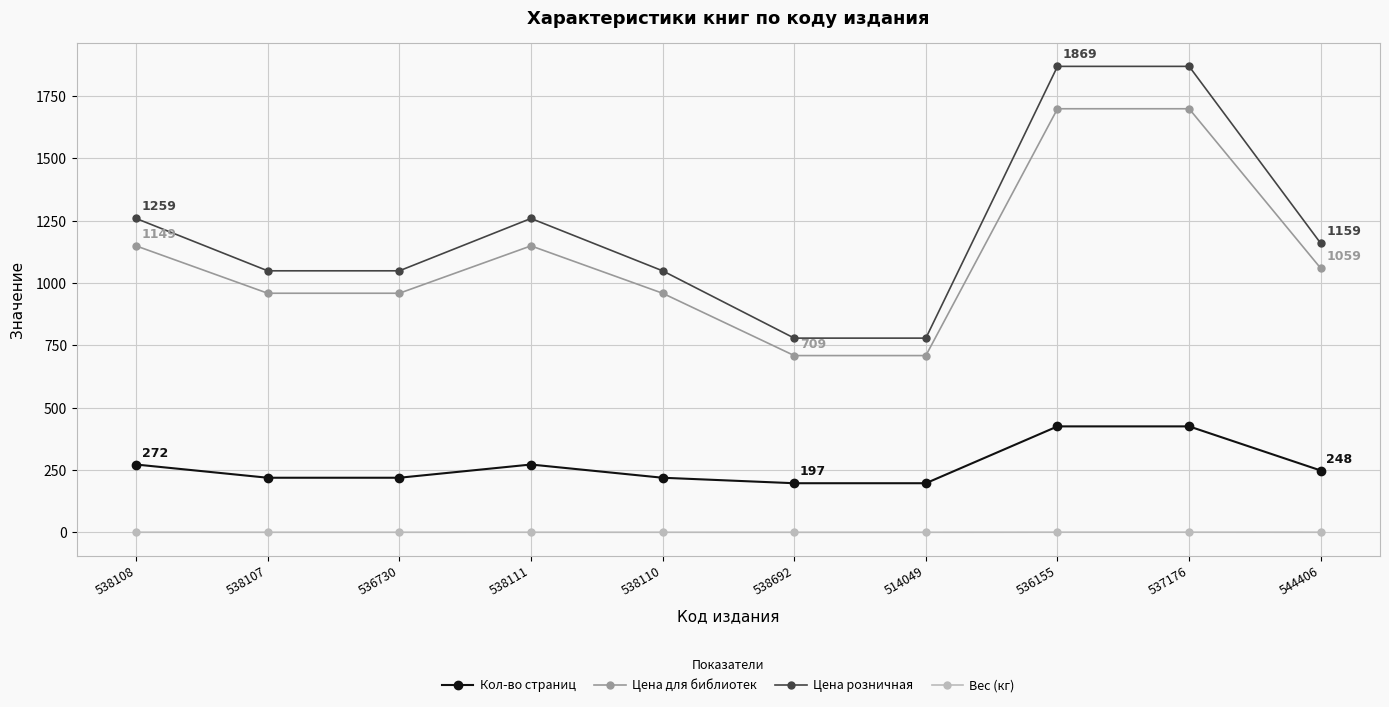

At which category does Цена для библиотек reach its first local peak?

538111